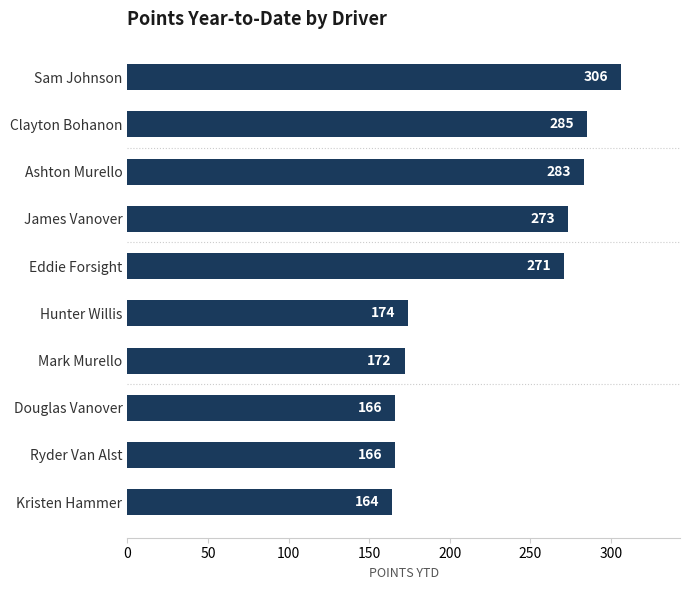

Reading bottom to top, transcribe all the data shown in this chart.

164	166	166	172	174	271	273	283	285	306